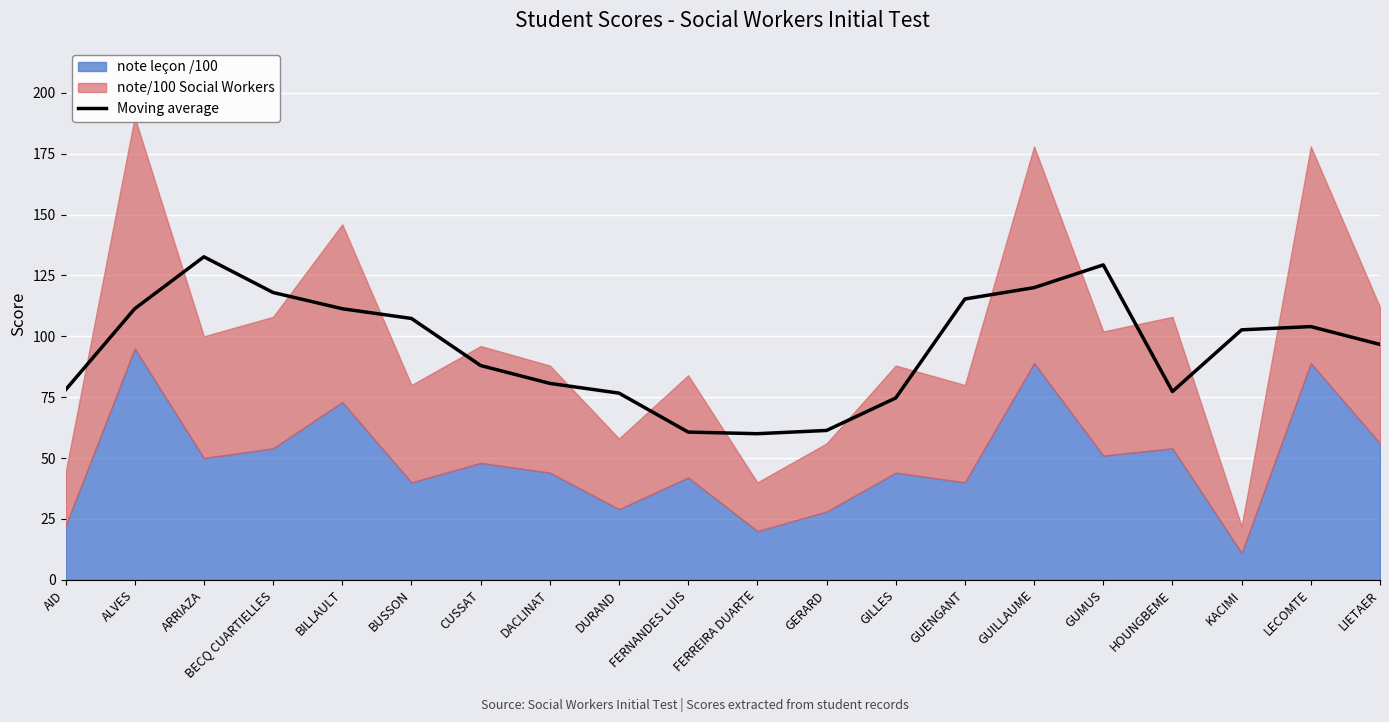

What is the sum of all values?

1906.0